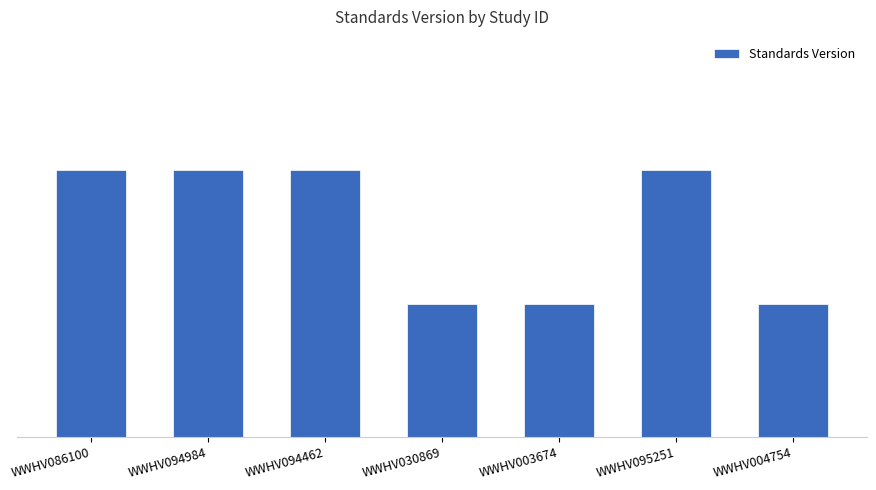

Are the bars horizontal?

No